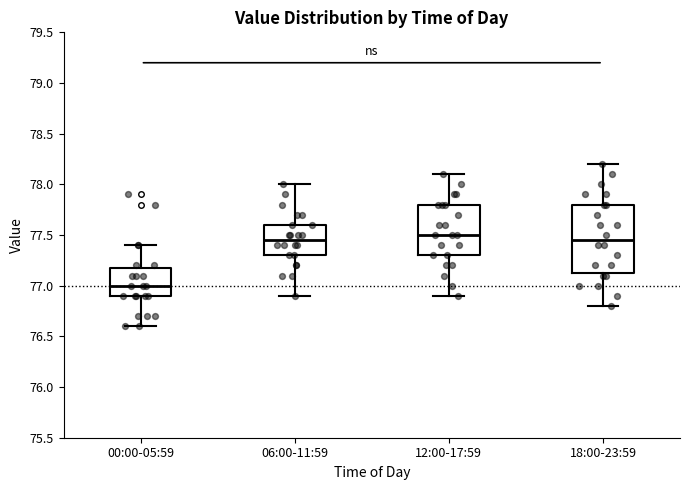

Where does the median line of the box for 12:00-17:59 sit on the y-axis? The values are not printed on the chart, so give them approximately, as read against the axis.

77.50